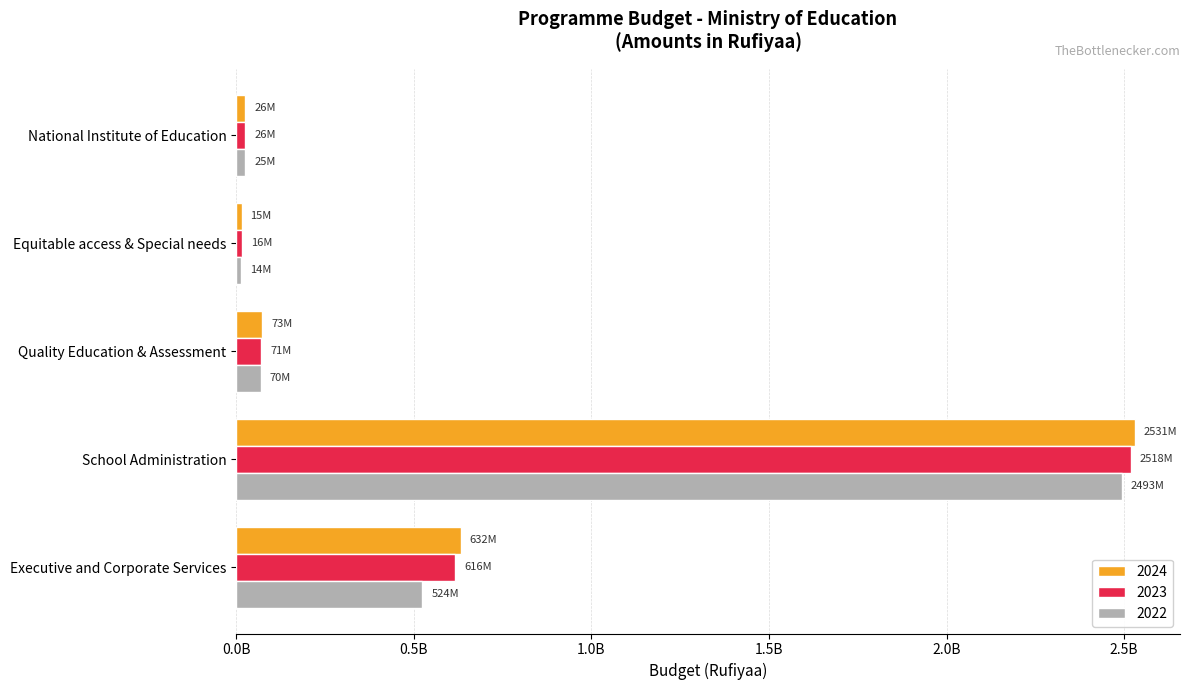

True or false: 2022 has a value of 25367236 at National Institute of Education.

True